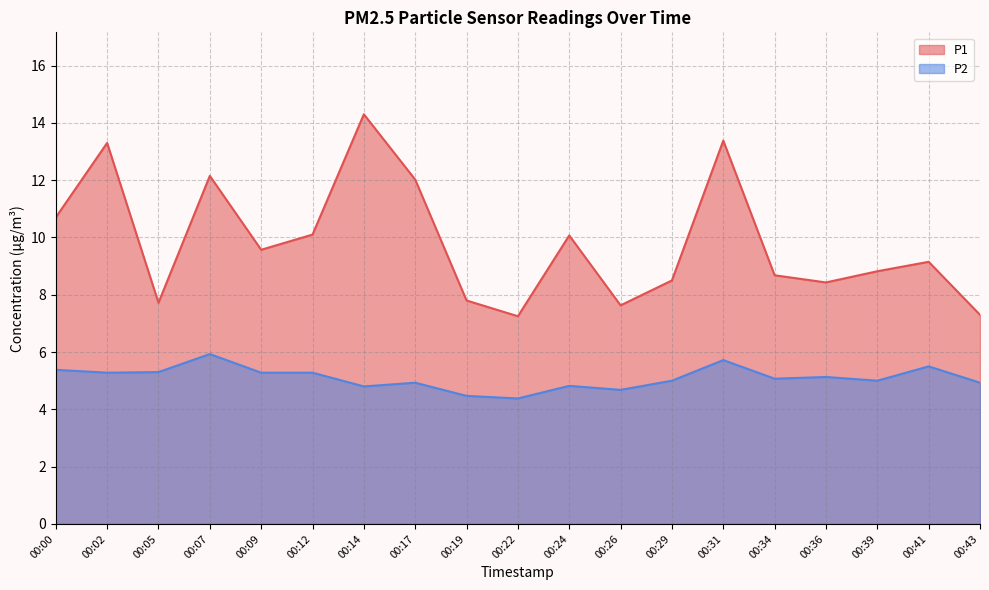

True or false: P2 has a value of 5.1 at 00:34.

True